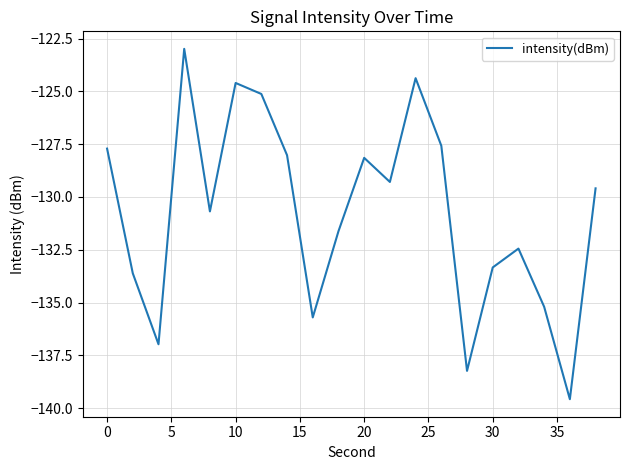

Is this an area chart (filled region under the line)?

No